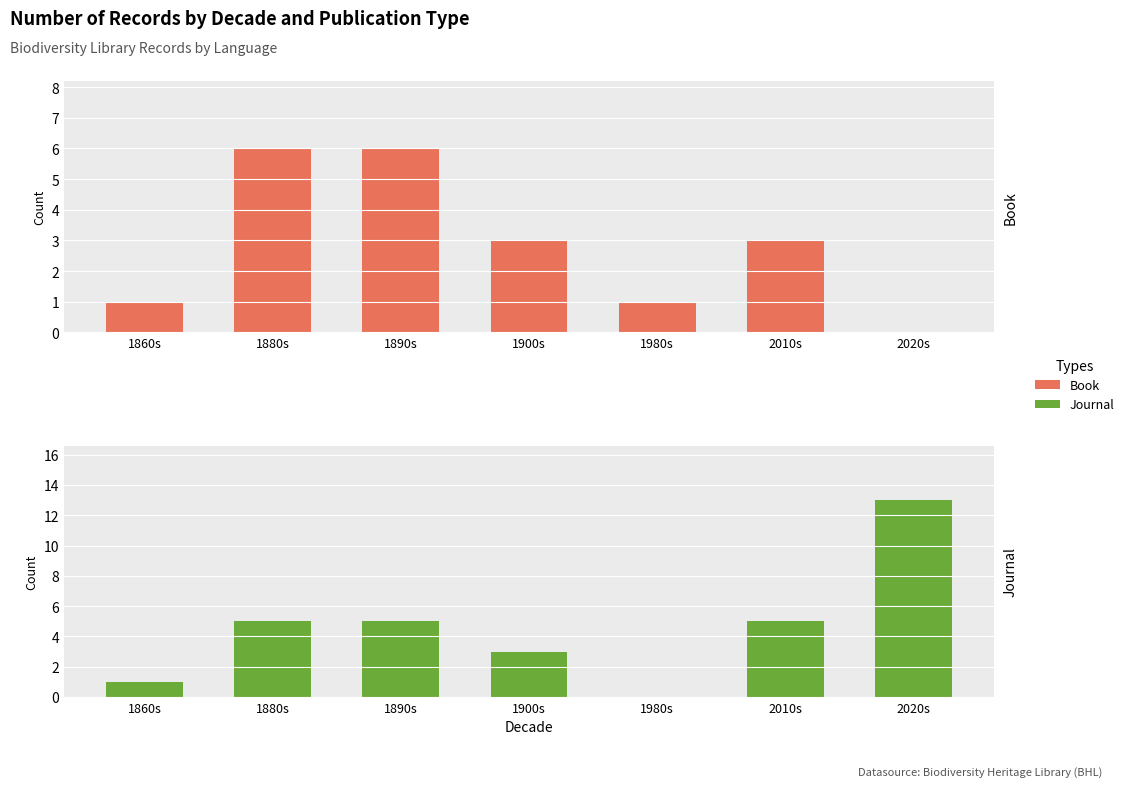

Where is Book nearest to the value 3?

1900s